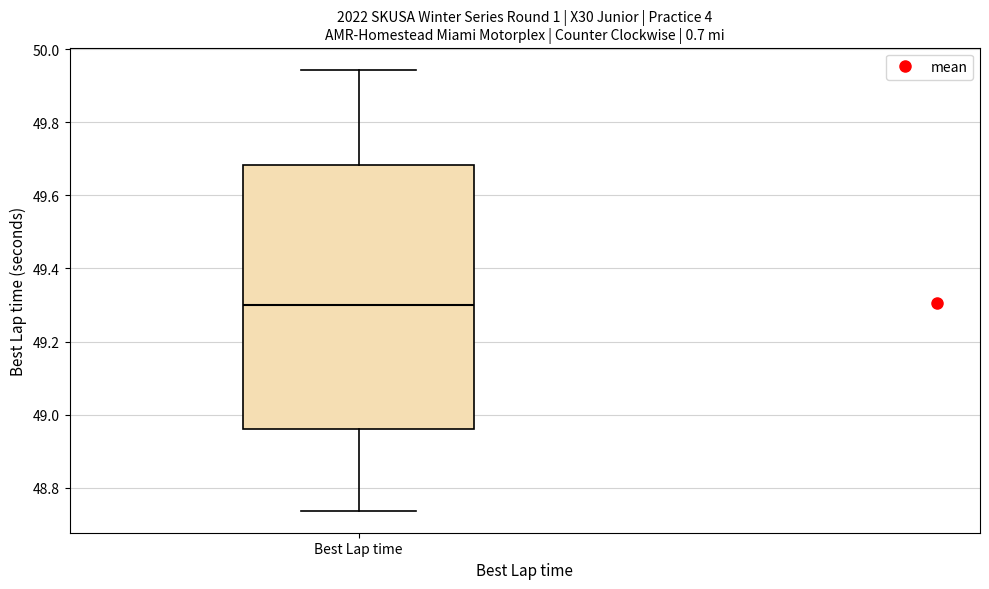

Read this box plot against the y-axis: the position of the median line, the range covered by the box, and the ends of both whiskers. The values are not printed on the chart, so give them approximately, as read against the axis.

median 49.30, box 48.96 to 49.68, whiskers 48.74 to 49.94